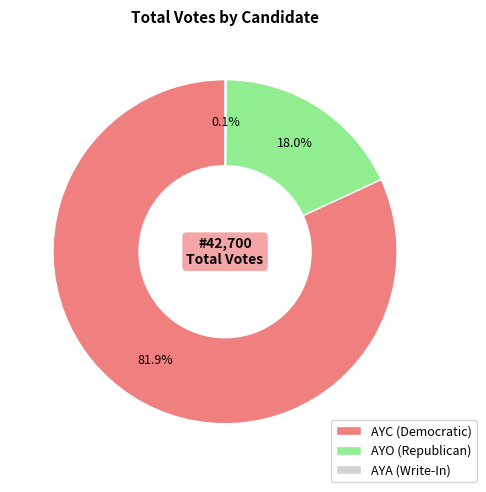

What portion of the pie excludes AYO (Republican)?

82.0%